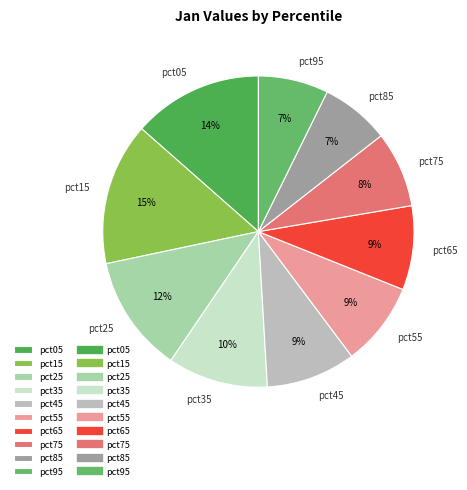

Is the sum of pct85 and pct75 greater than half?

No